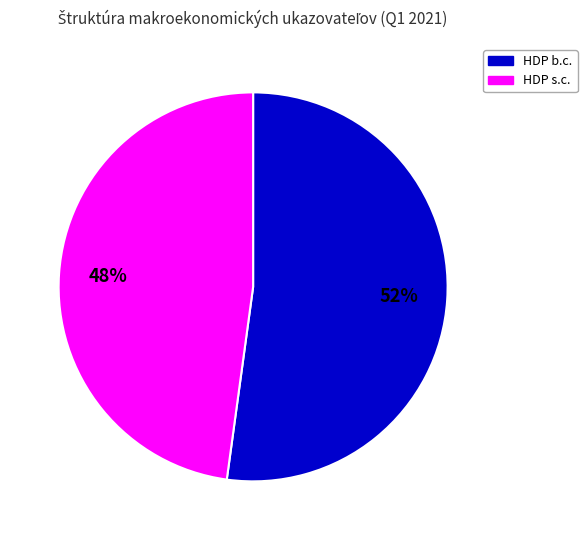

Is there any slice that represents more than half of the pie?

Yes